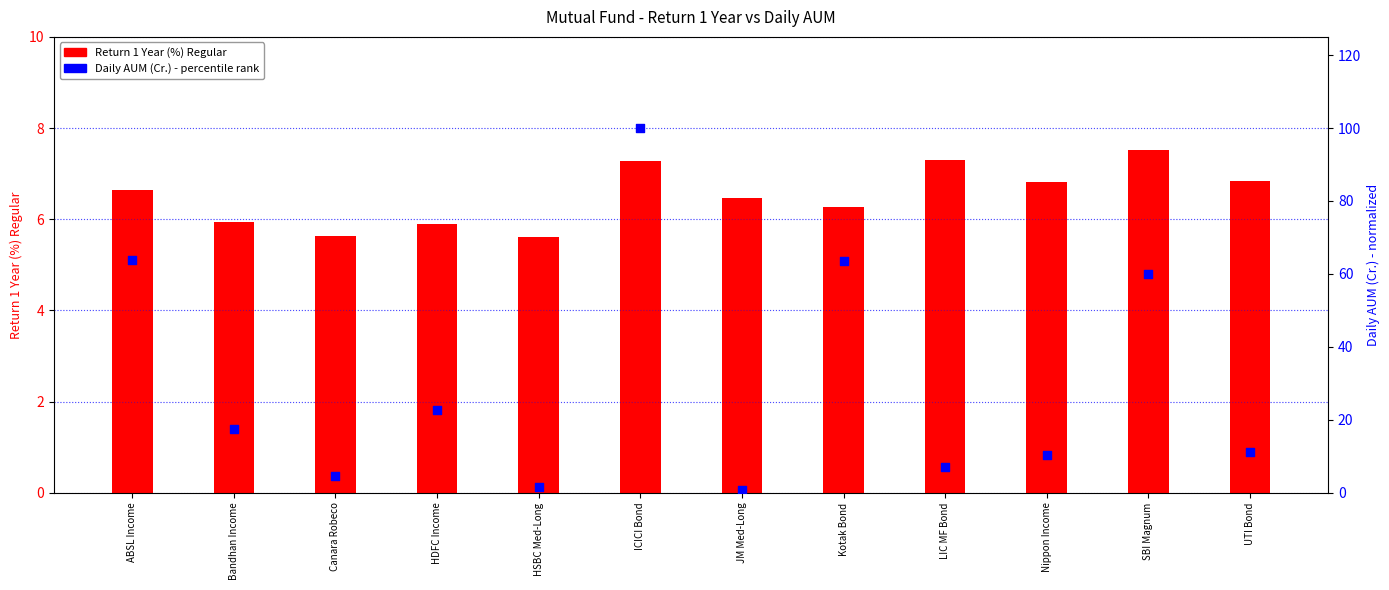

What are all the series names shown in the legend?

Return 1 Year (%) Regular, Daily AUM (Cr.)